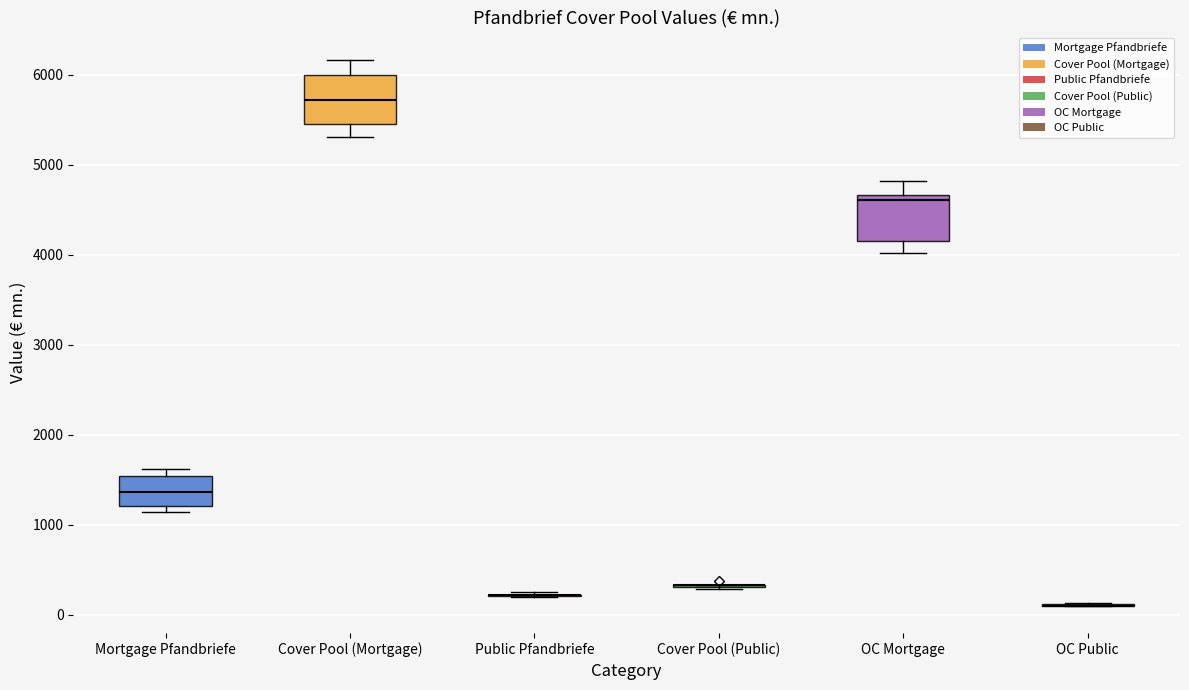

Reading left to right, transcribe this box plot: for each box, give where its median line is, the range the box spans, and where its two whiskers end, as read against the y-axis. The values are not printed on the chart, so give them approximately, as read against the axis.

Mortgage Pfandbriefe: median 1400, box 1200 to 1500, whiskers 1100 to 1600
Cover Pool (Mortgage): median 5700, box 5500 to 6000, whiskers 5300 to 6200
Public Pfandbriefe: box collapsed to a line at 200, whiskers 200 to 200
Cover Pool (Public): box collapsed to a line at 300, whiskers 300 to 300
OC Mortgage: median 4600, box 4200 to 4700, whiskers 4000 to 4800
OC Public: box collapsed to a line at 100, whiskers 100 to 100